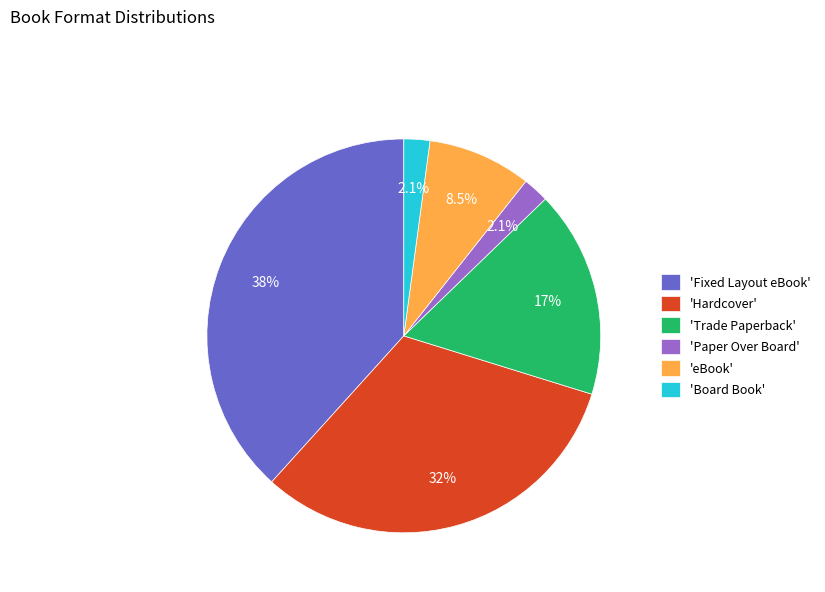

What is the largest slice in the pie chart?

'Fixed Layout eBook'